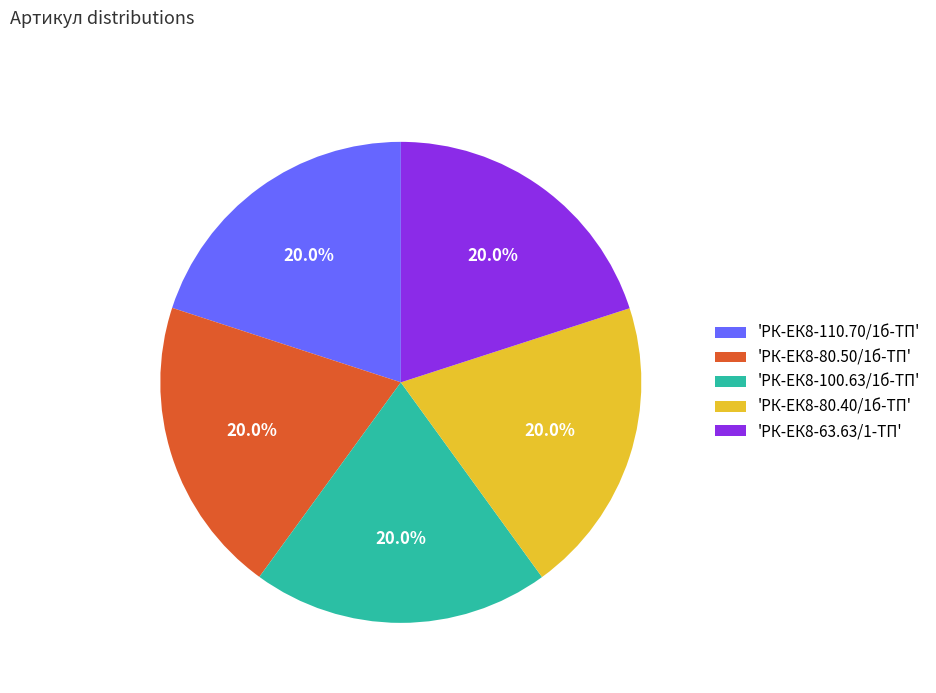

Is there a majority slice in this chart?

No